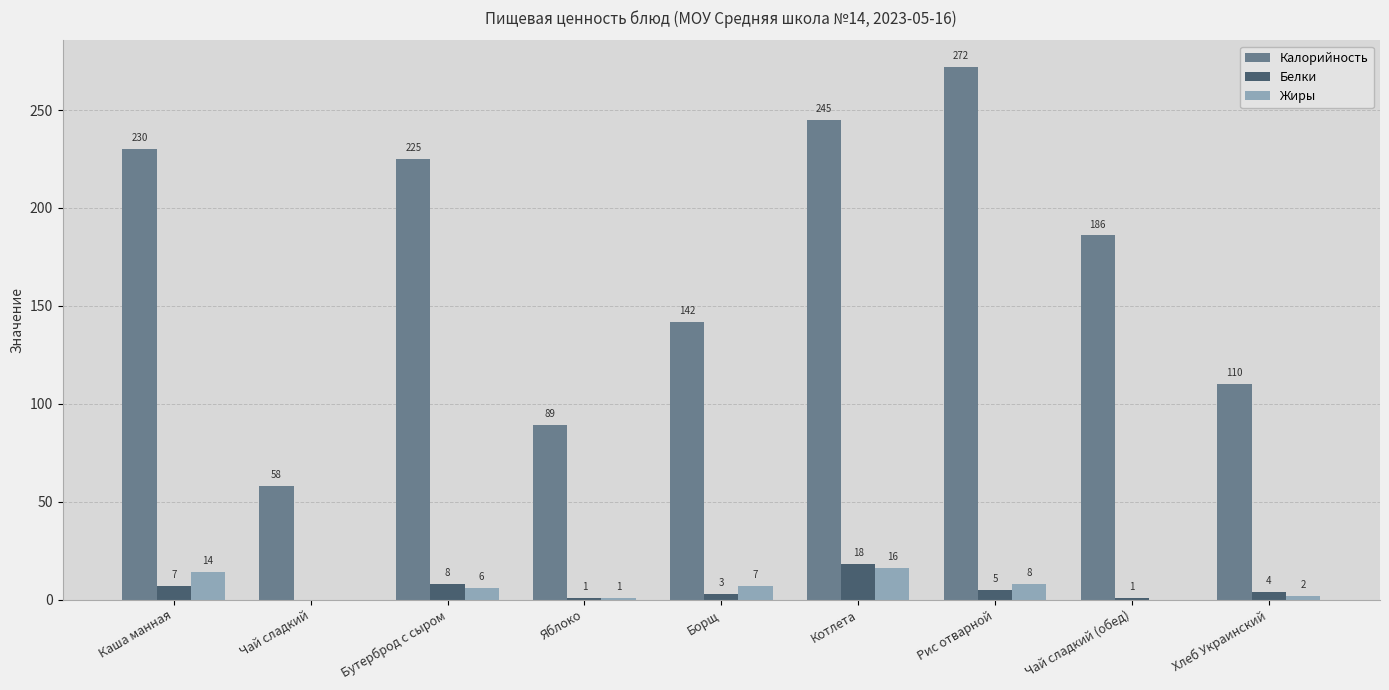

At which label is Жиры closest to 8?

Рис отварной